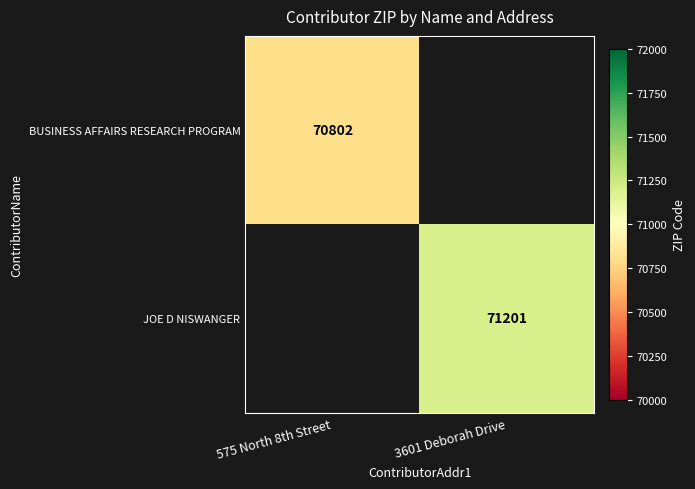

At which category does the chart reach its peak across all series?

3601 Deborah Drive